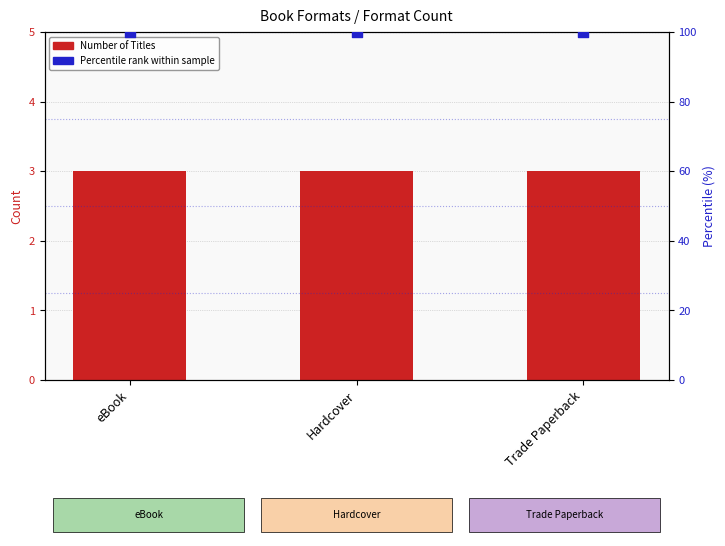

What is the total value across all series at Hardcover?

103